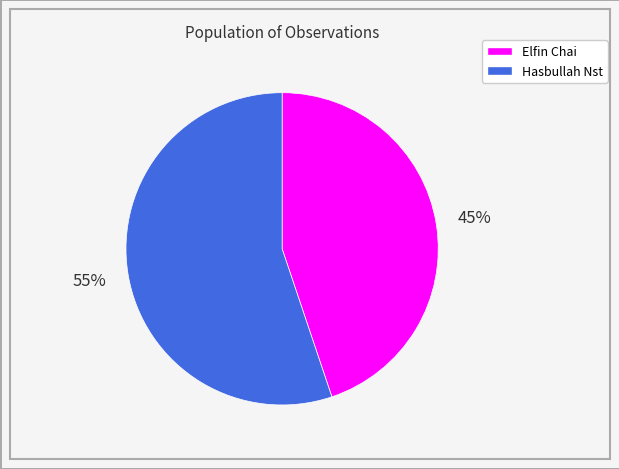

Does Hasbullah Nst account for over 50% of the chart?

Yes